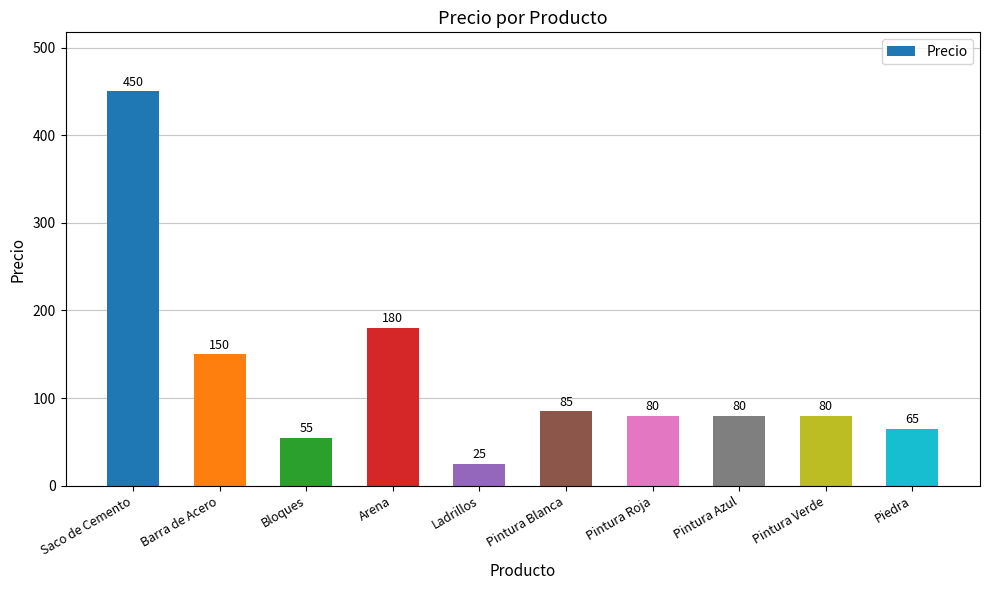

How many bars are there in total?

10